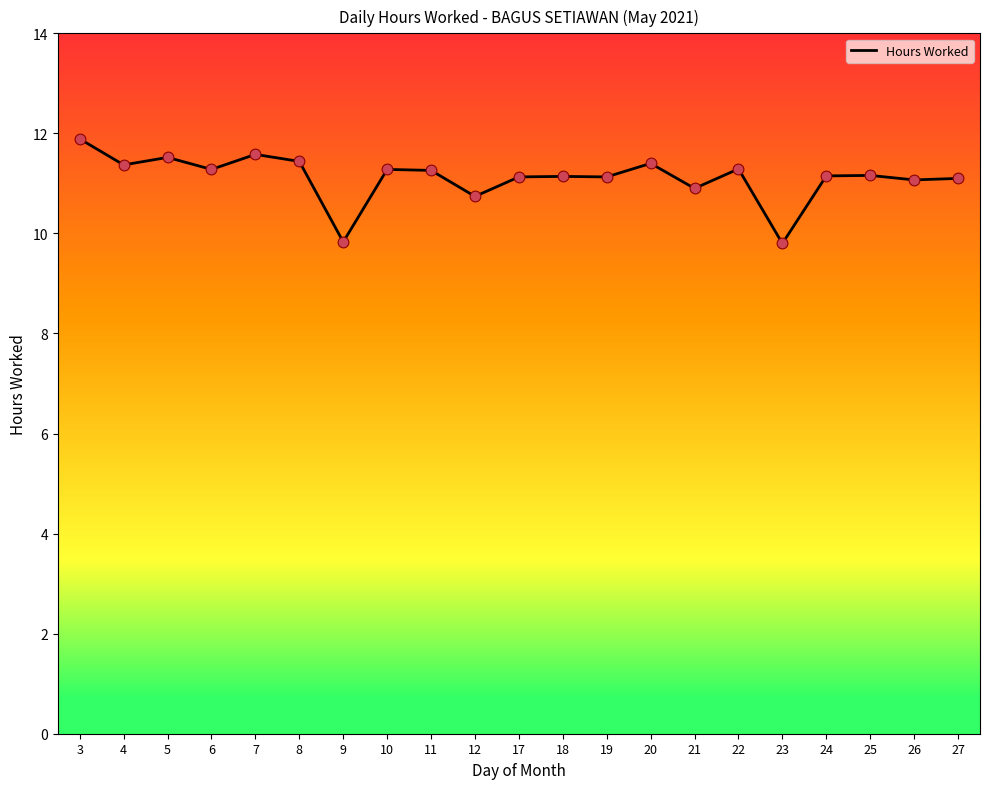

Between 3 and 20, which is larger?

3